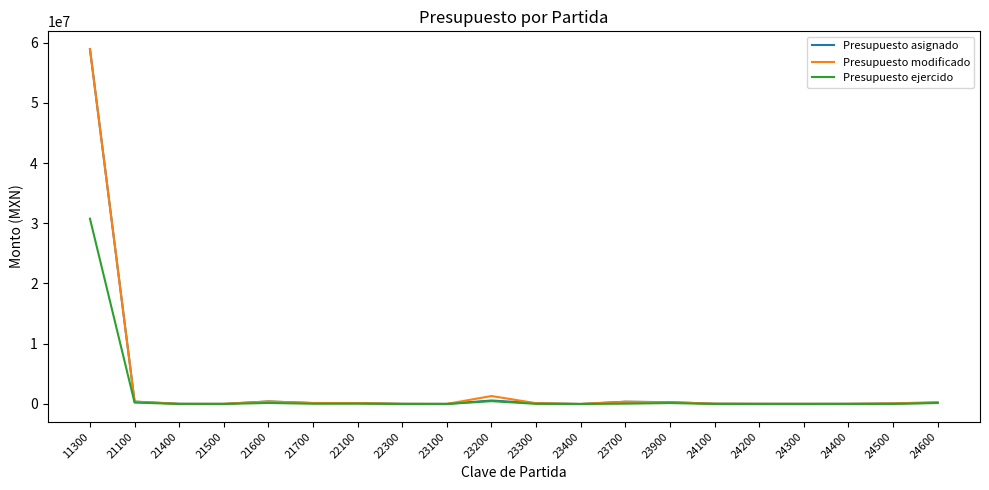

Does the chart have visible grid lines?

No